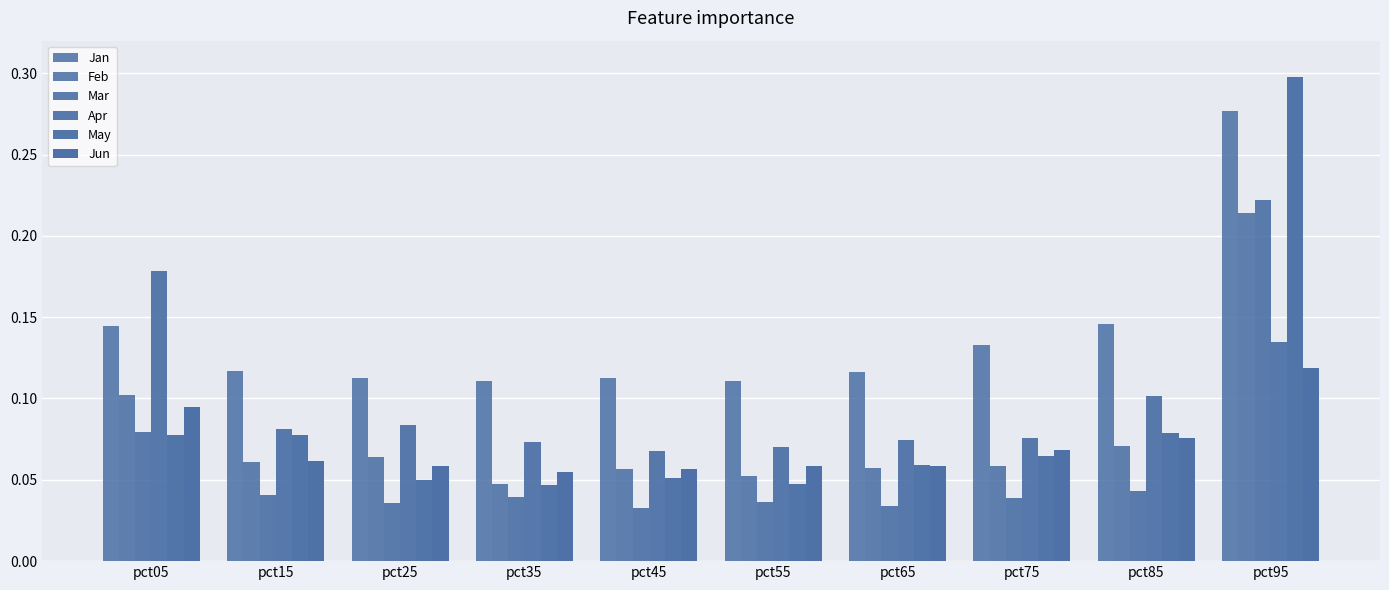

What is the value of the Feb bar at the 5th from the left?

0.1